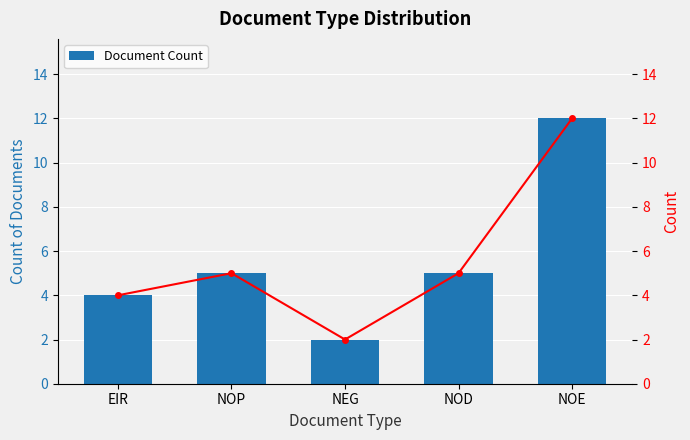

Rank the series at NEG from lowest to highest value.

Document Count, Trend